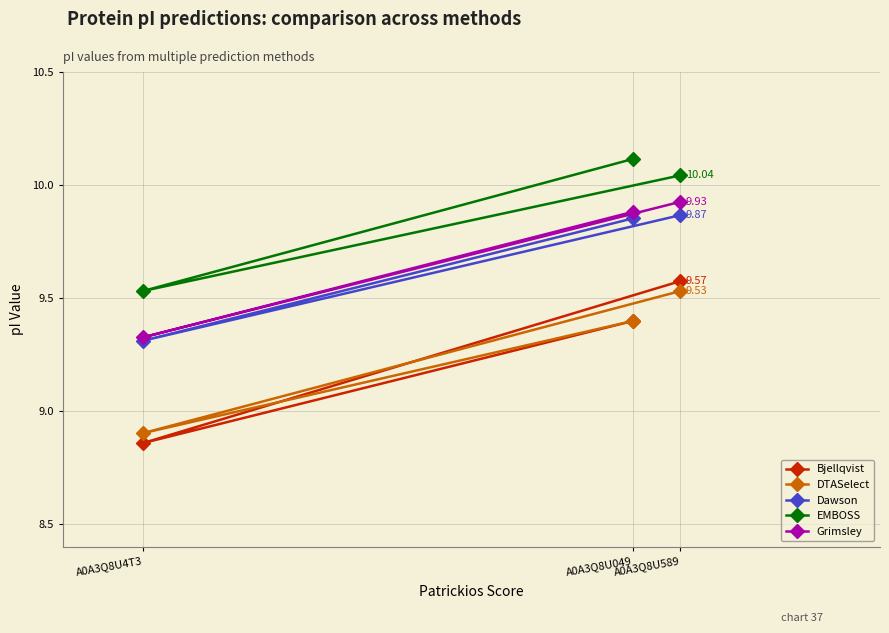

Count the number of categories in the chart.

3